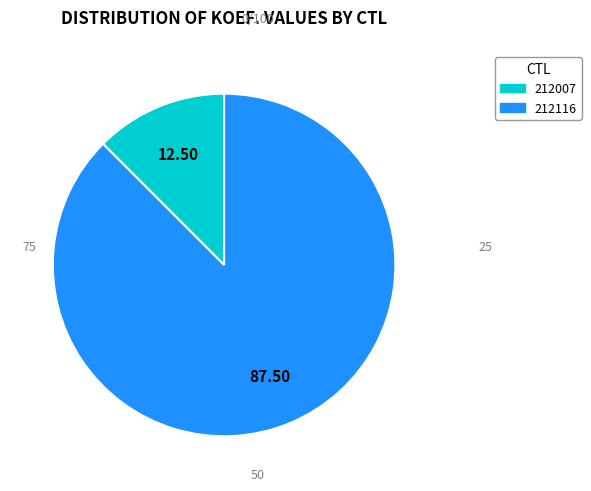

What is the ratio of the value at 212007 to the value at 212116?

0.1